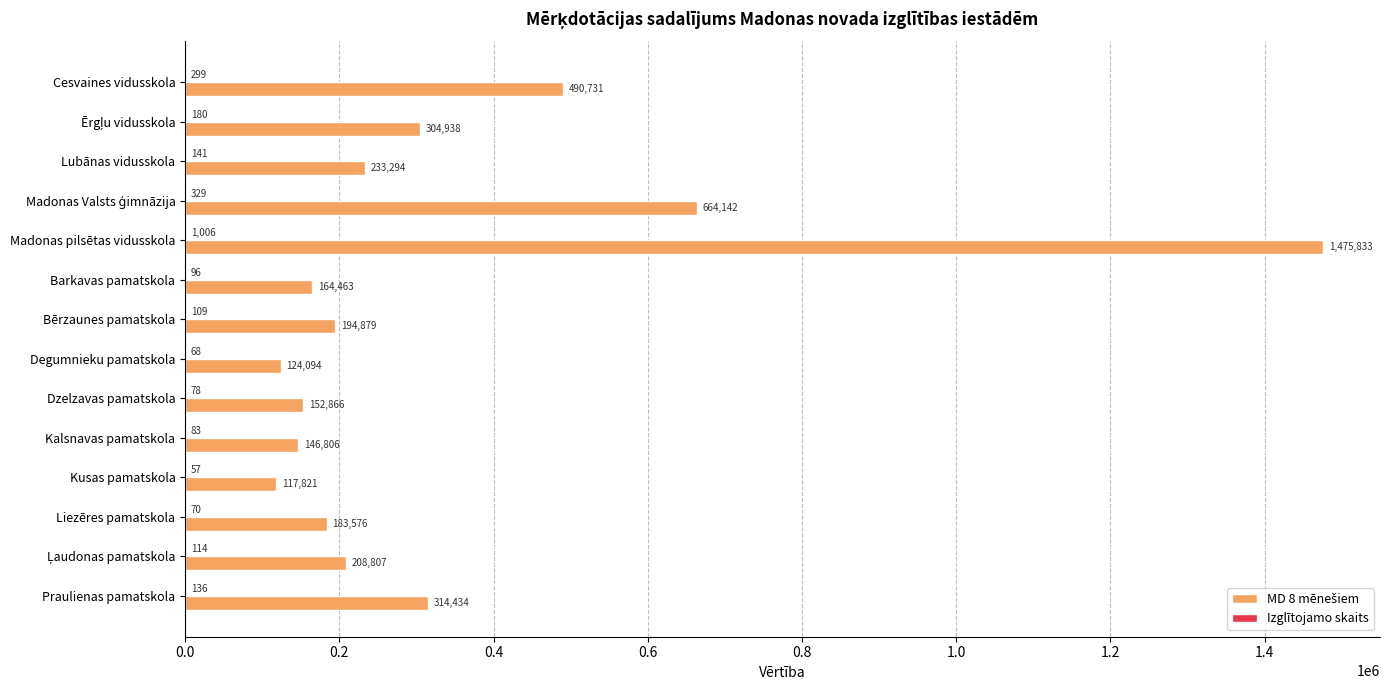

What is the maximum value shown in the chart?

1475833